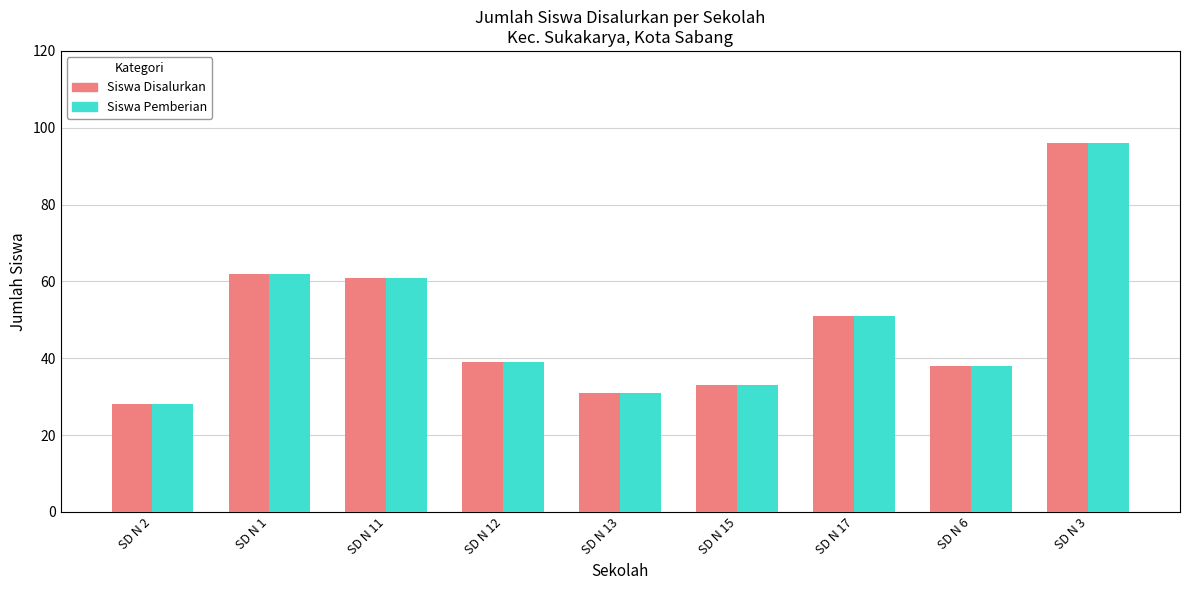

How many distinct data groups are displayed?

2